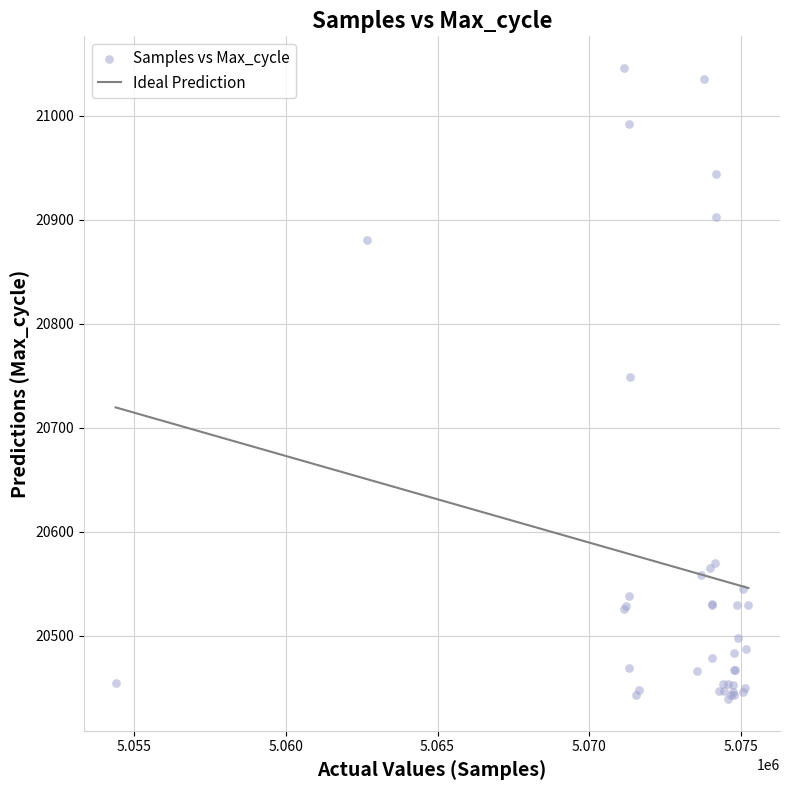

What Y value in the scatter plot is closest to 20742?

20749